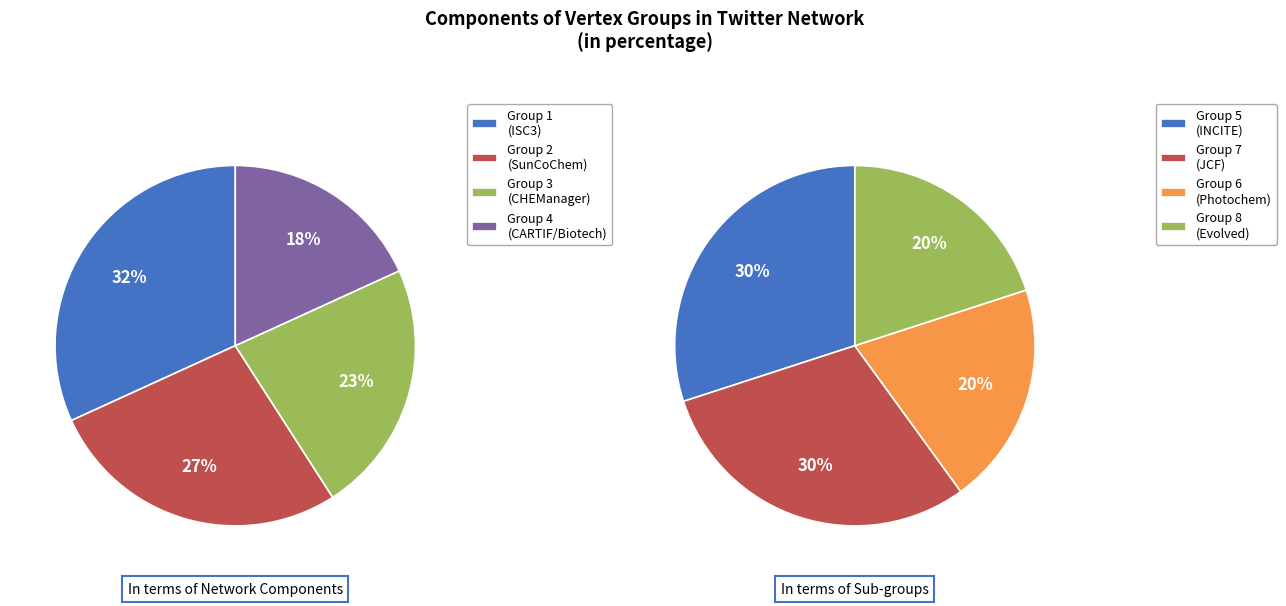

The Vertex Group 3 slice represents 25% of the pie. True or false?

False